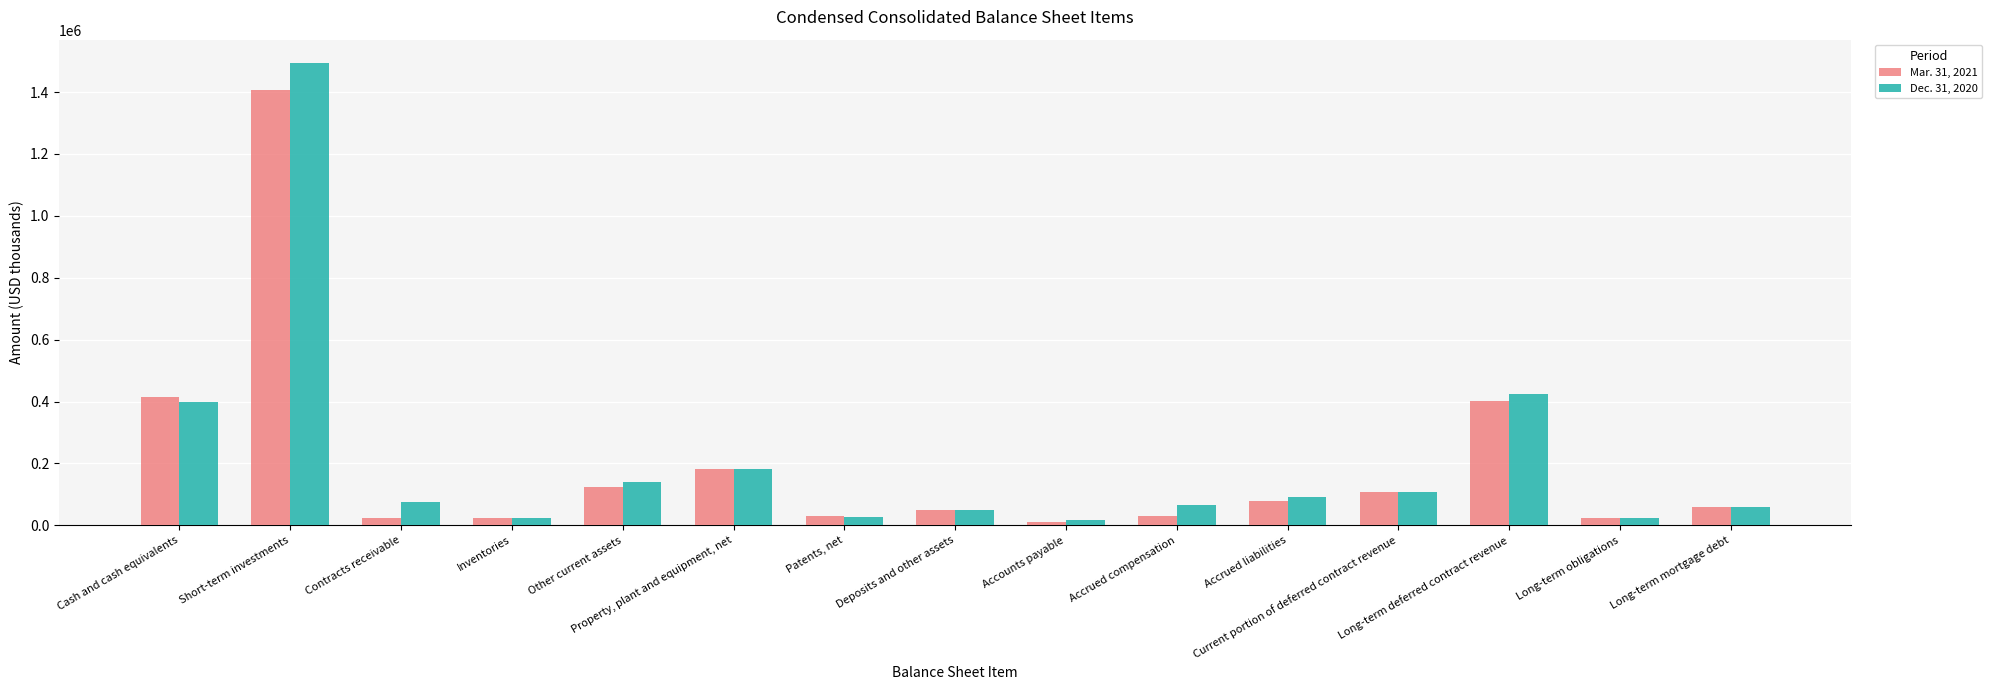

The Dec. 31, 2020 series shows 181077 at Property, plant and equipment, net. True or false?

True